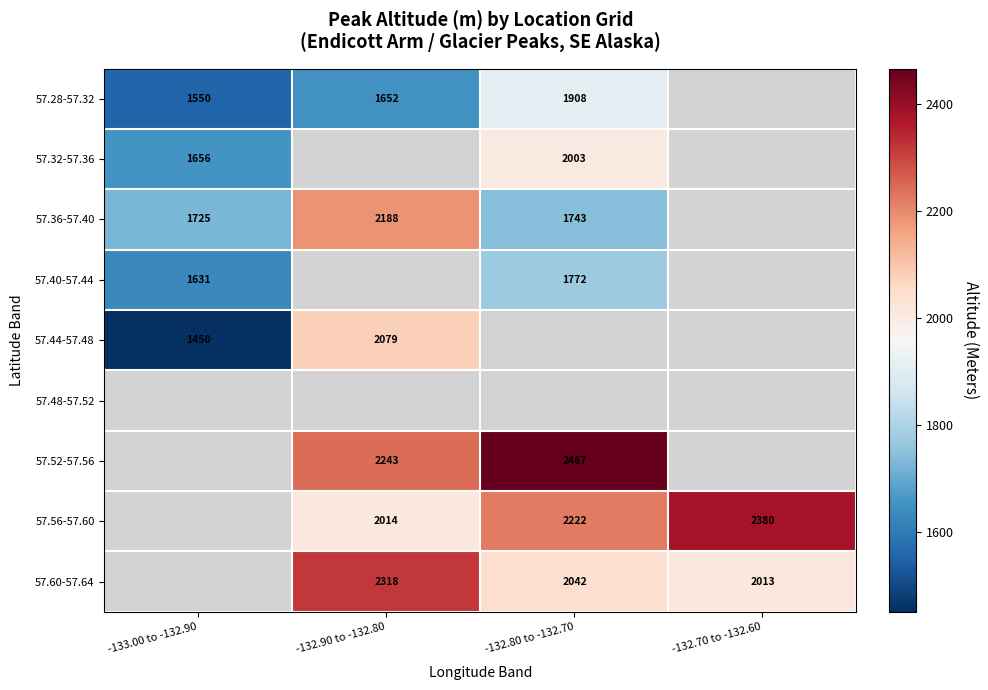

Is it true that 57.52-57.56 equals 2243 at -132.90 to -132.80?

True